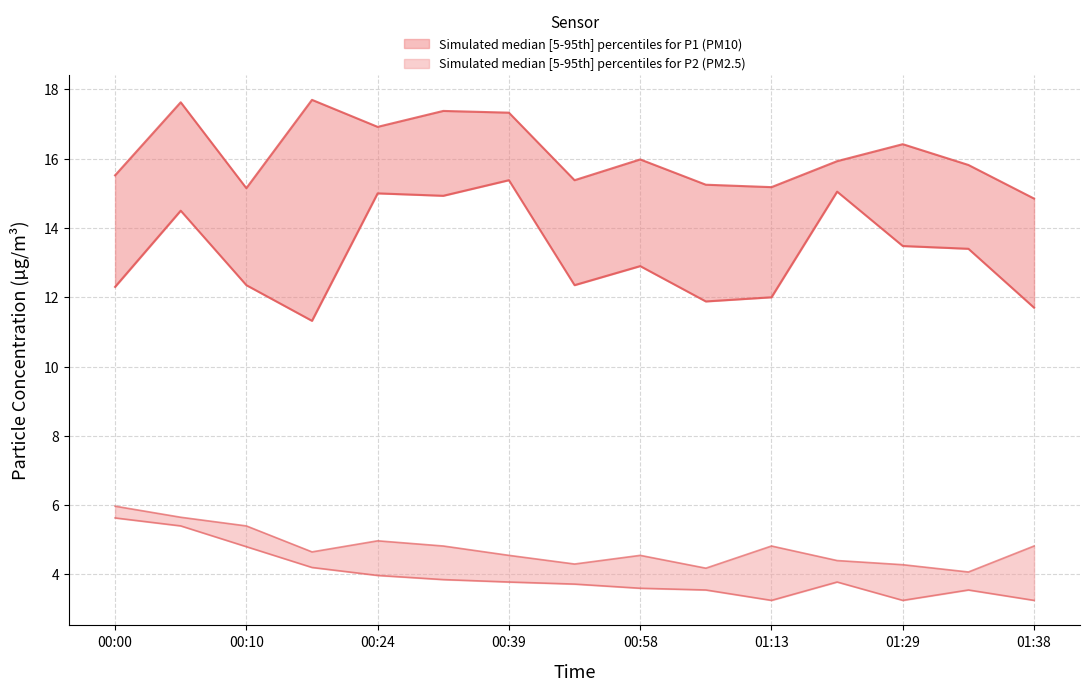

What is the approximate value of P2_upper at 00:24?

5.0